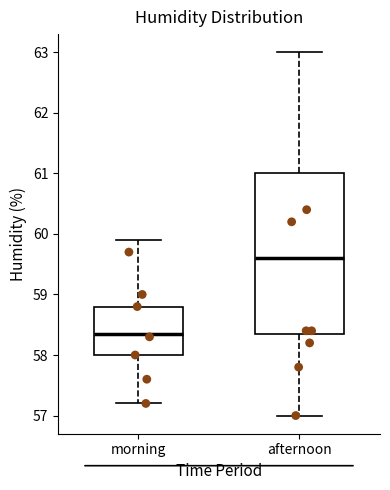

Comparing the boxes themselves (not the whiskers), which one is the tallest?

afternoon